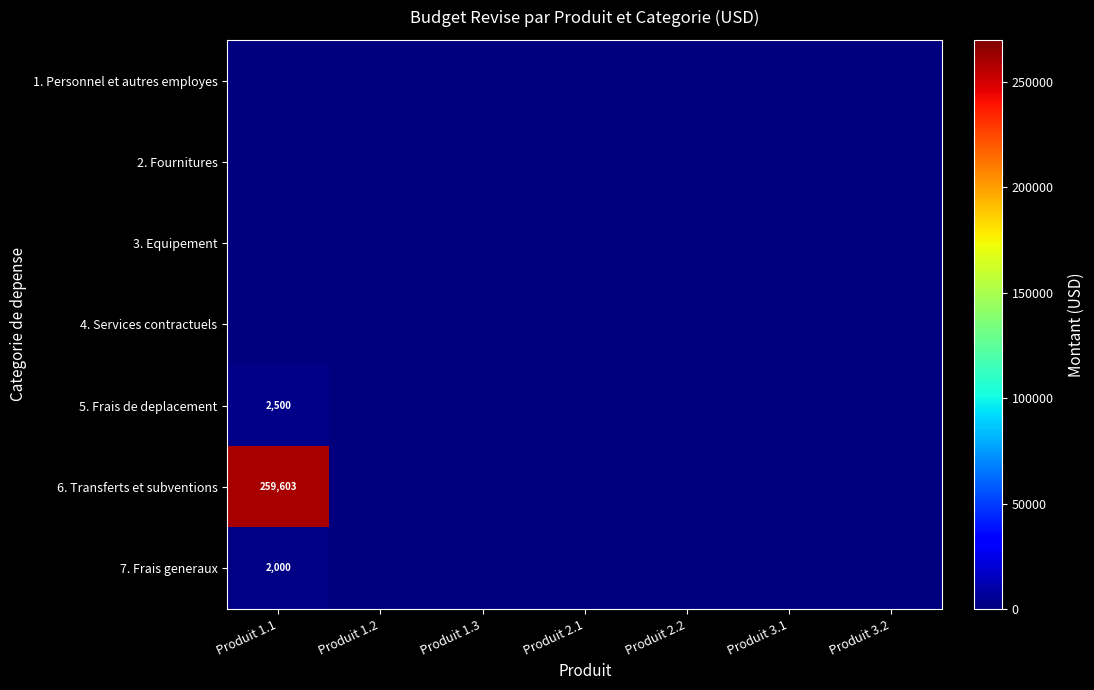

Which category has the lowest value across all series?

Produit 1.1